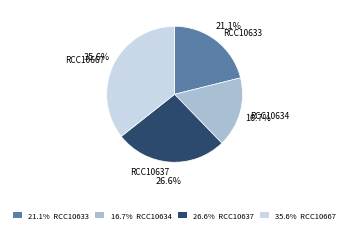

To the nearest percent, what is the average slice percentage?

25%